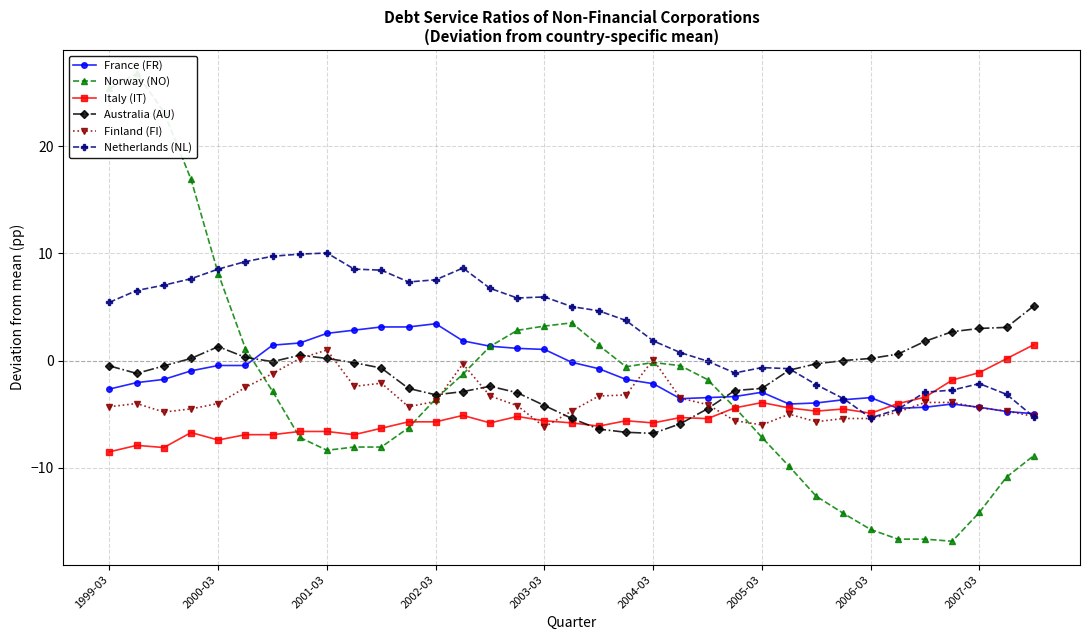

What is the difference between the maximum and minimum values in the Australia (AU) series?

11.9